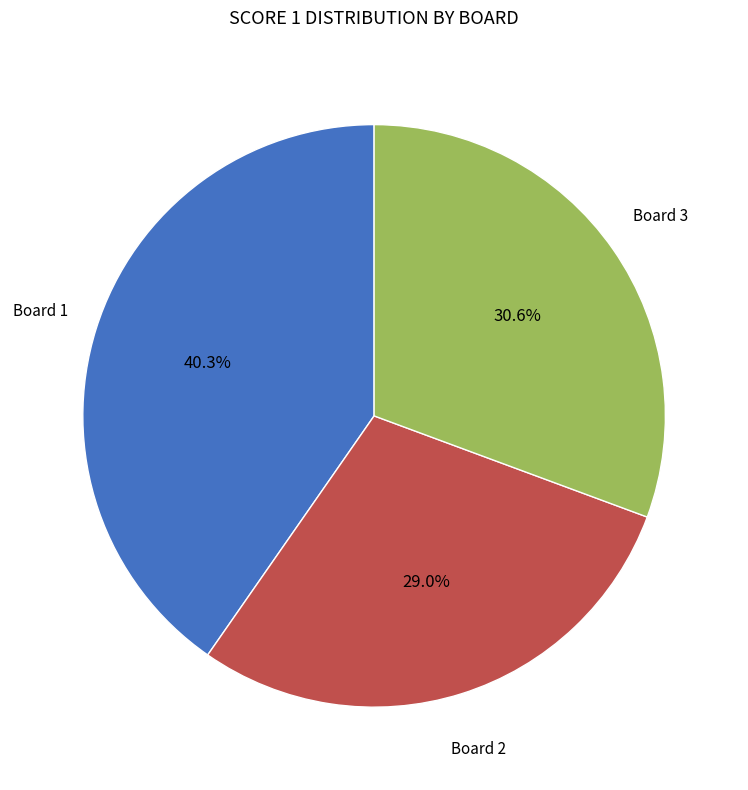

Count the number of slices in the pie.

3